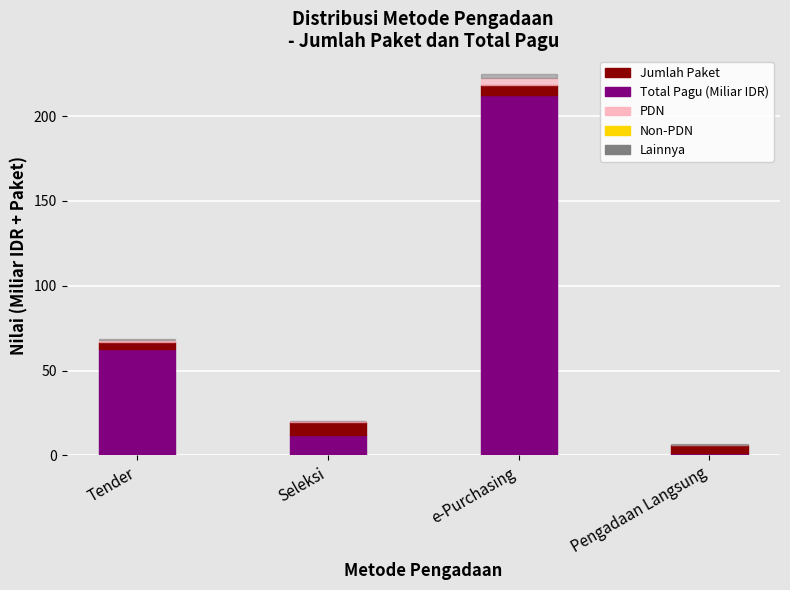

At which category is the sum across all series the highest?

e-Purchasing